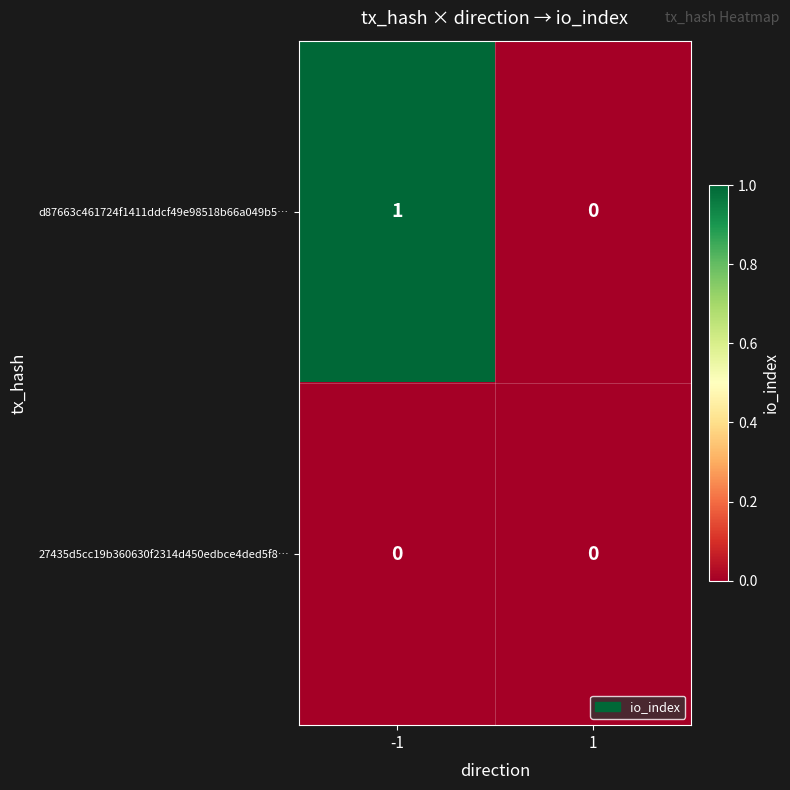

True or false: 27435d5cc19b360630f2314d450edbce4ded5f8… has a value of 0 at 1.

True